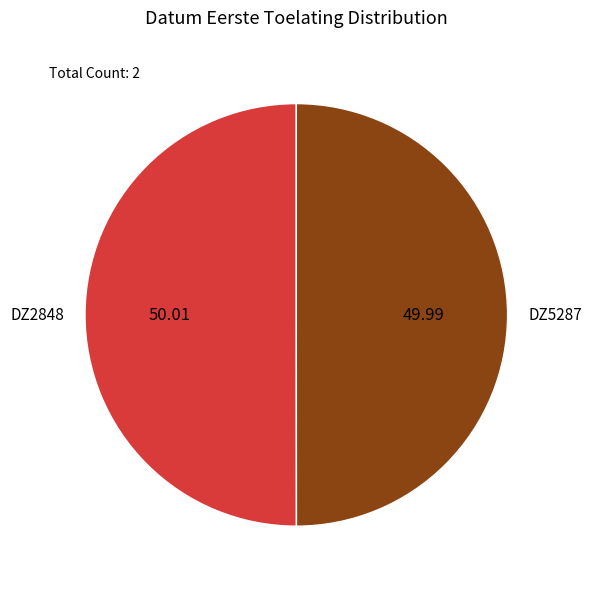

Combined, do DZ5287 and DZ2848 account for over 50%?

Yes